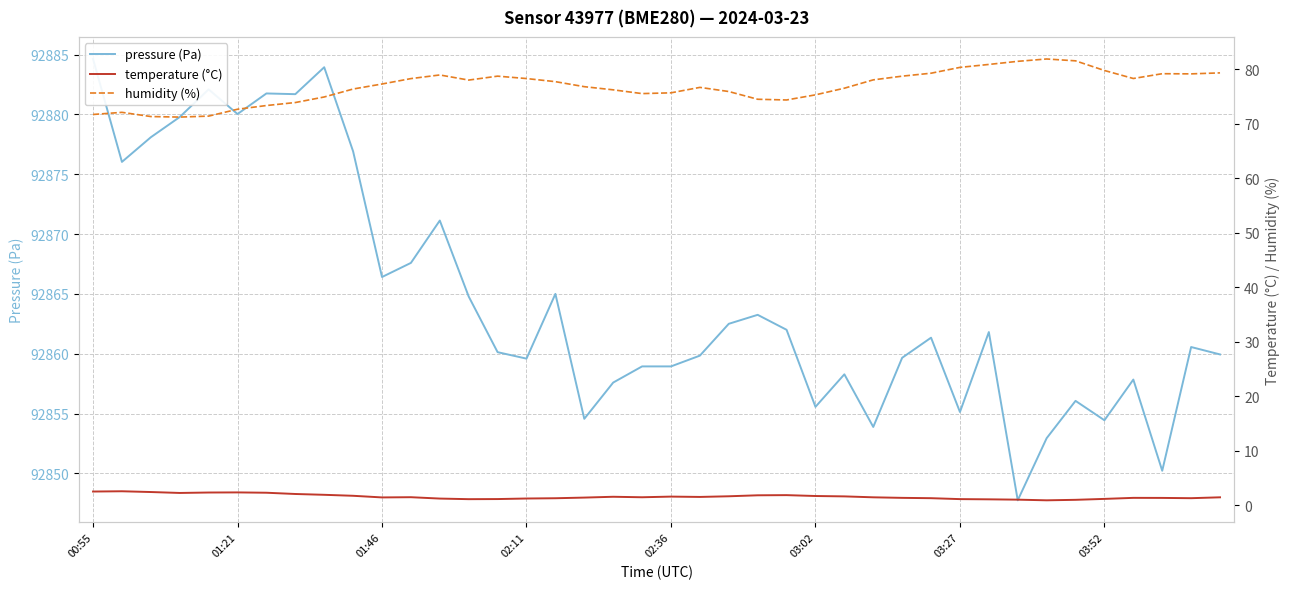

Which series has the largest total across all categories?

pressure (Pa)